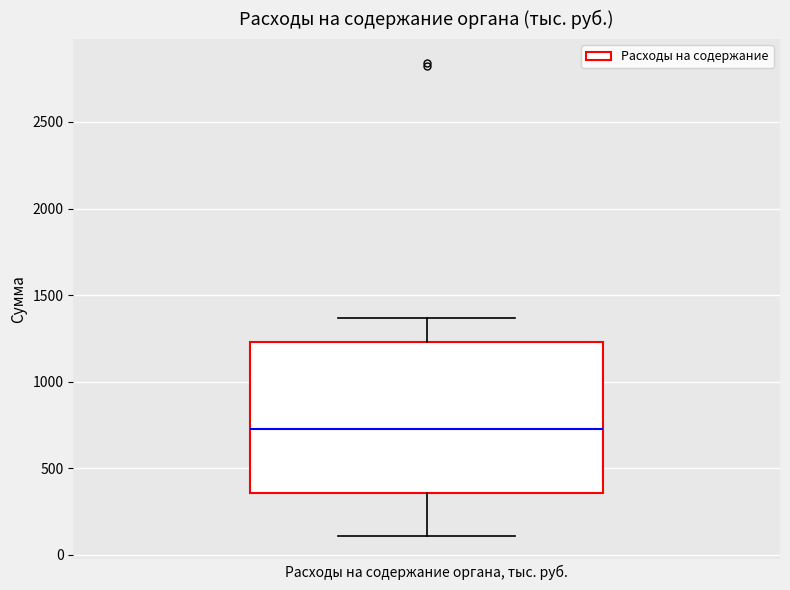

Transcribe this box plot: give where the median line is, the range the box spans, and where the two whiskers end, as read against the y-axis. The values are not printed on the chart, so give them approximately, as read against the axis.

median 750, box 350 to 1250, whiskers 100 to 1350